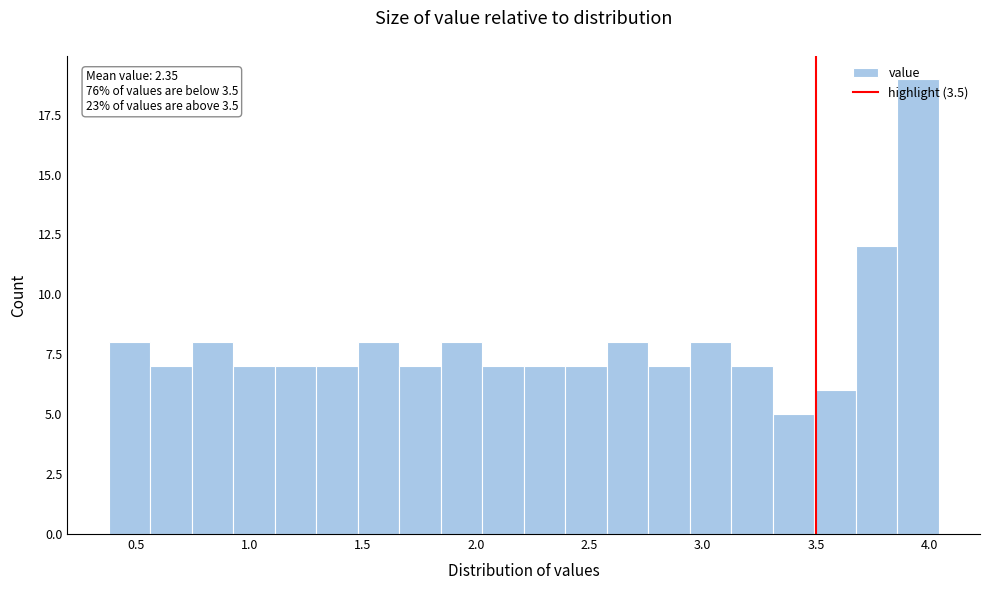

Around what value on the x-axis is the tallest bar? Give the approximate position of its centre, as read against the axis.

3.95